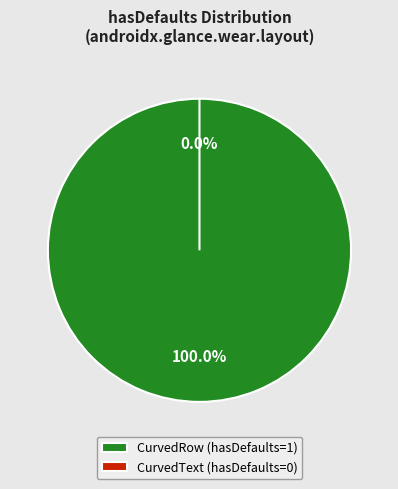

How many segments does this pie chart have?

2